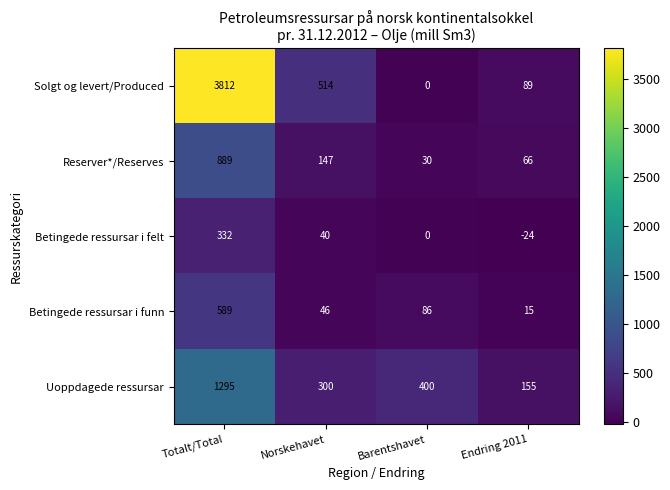

At which category is the sum across all series the highest?

Totalt/Total